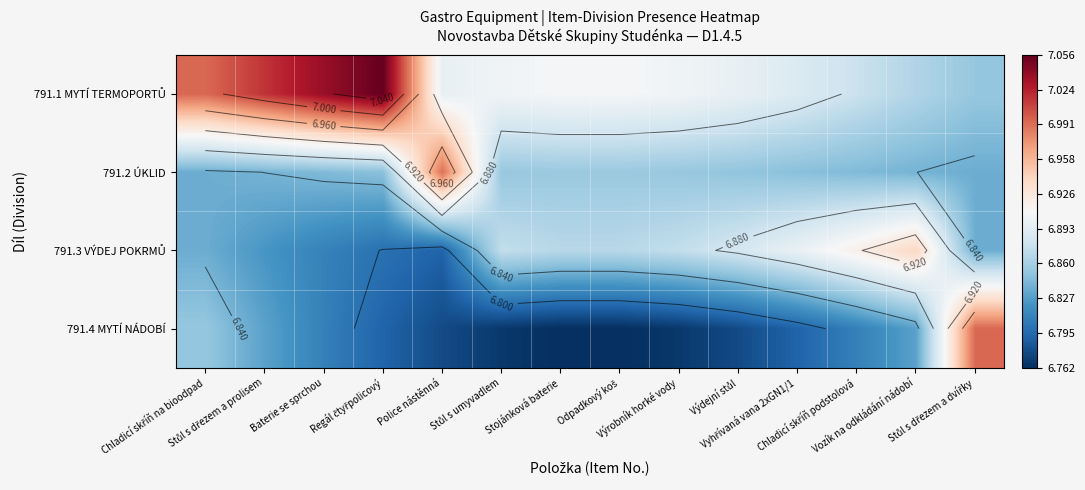

What is the lowest value of the 791.2 ÚKLID series?

6.8